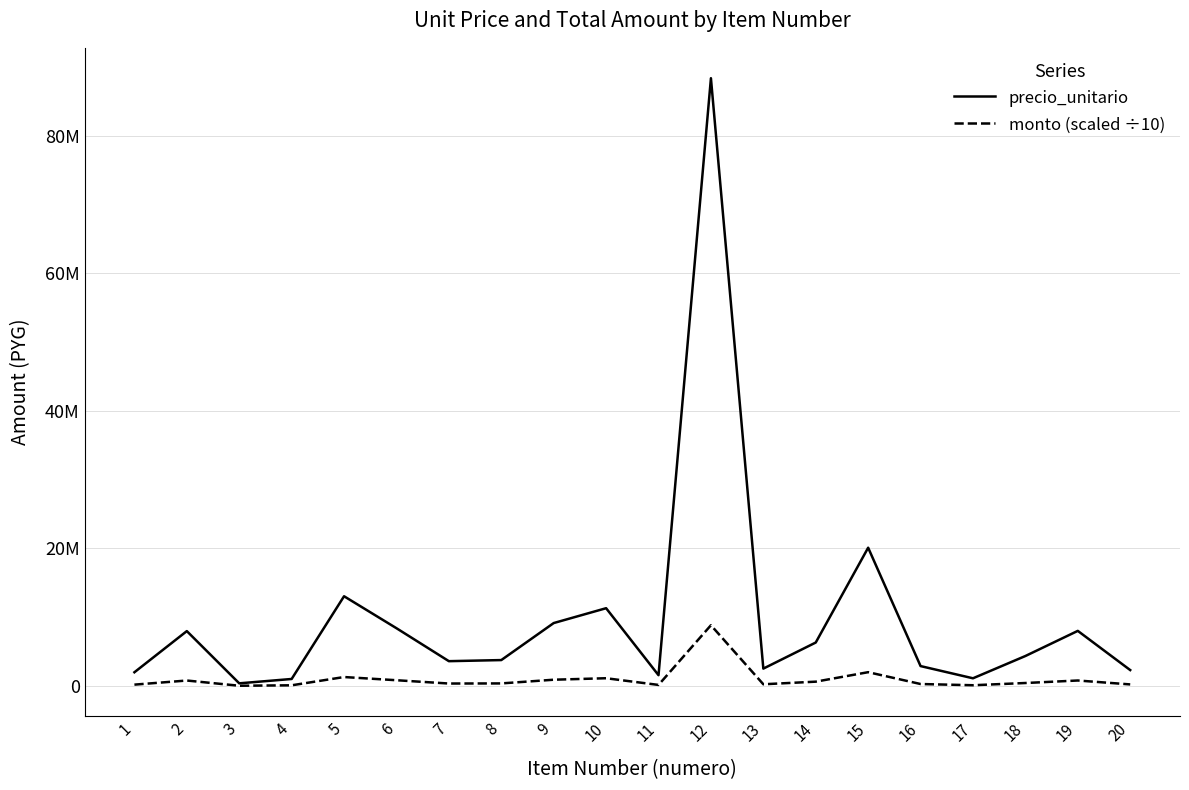

Rank the series at 20 from lowest to highest value.

monto (scaled ÷10), precio_unitario